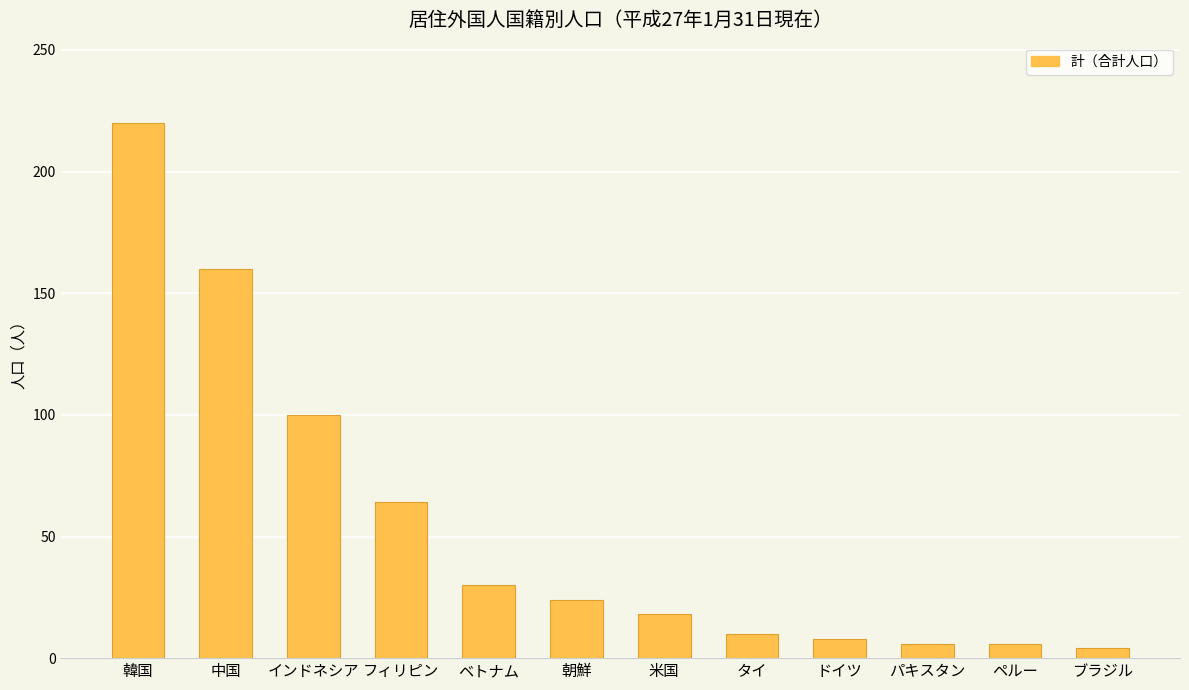

The chart shows a value of 6 at パキスタン. True or false?

True